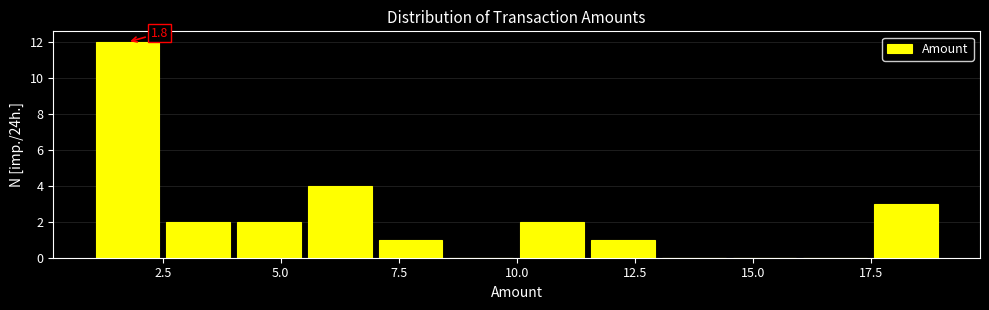

Around what value on the x-axis is the tallest bar? Give the approximate position of its centre, as read against the axis.

2.0